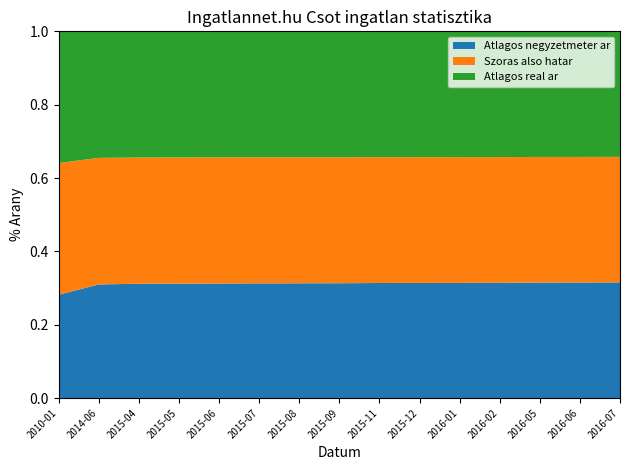

Does the chart have visible grid lines?

No